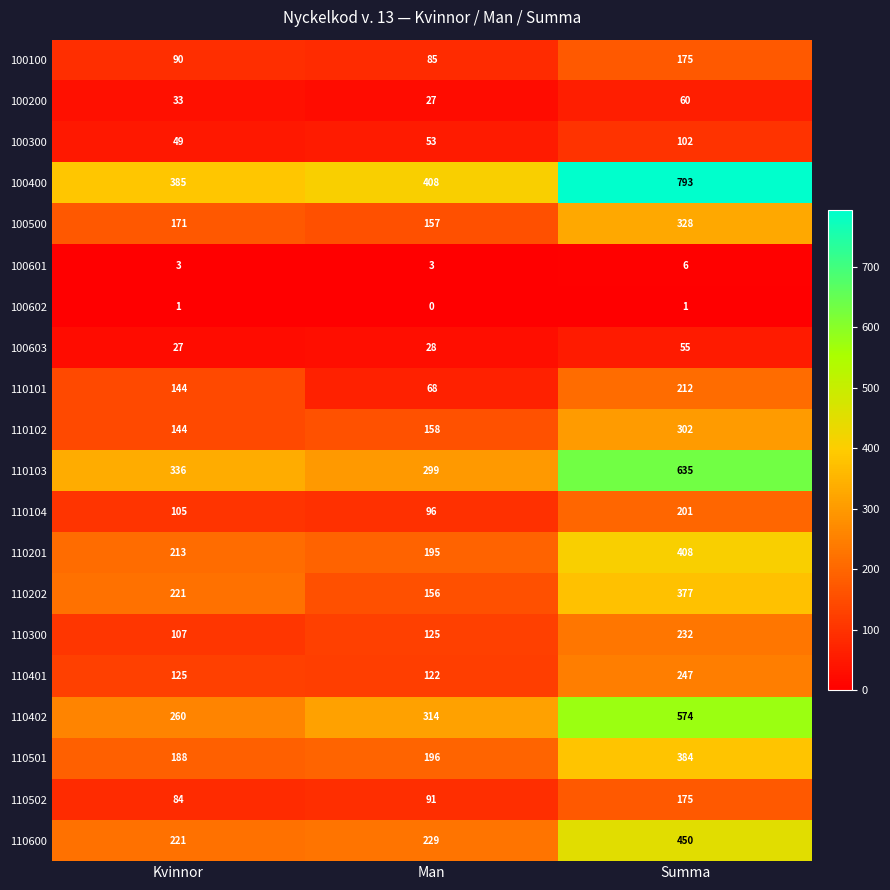

Is it true that 100200 equals 36 at Man?

False